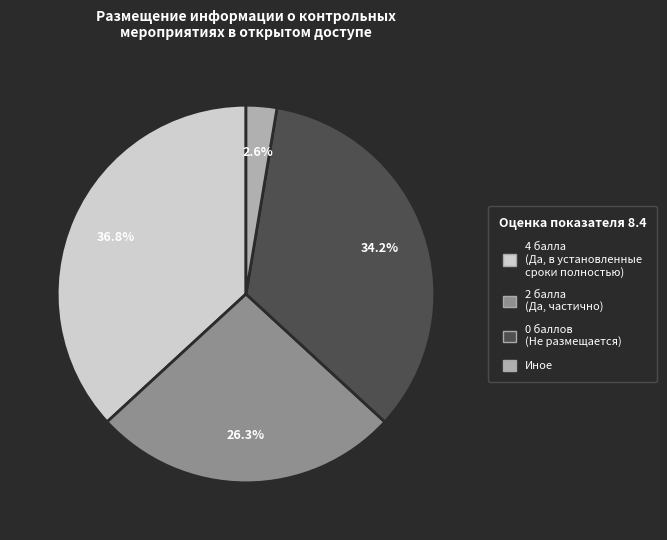

Which has a higher value, Иное or 2 балла (Да, частично)?

2 балла (Да, частично)